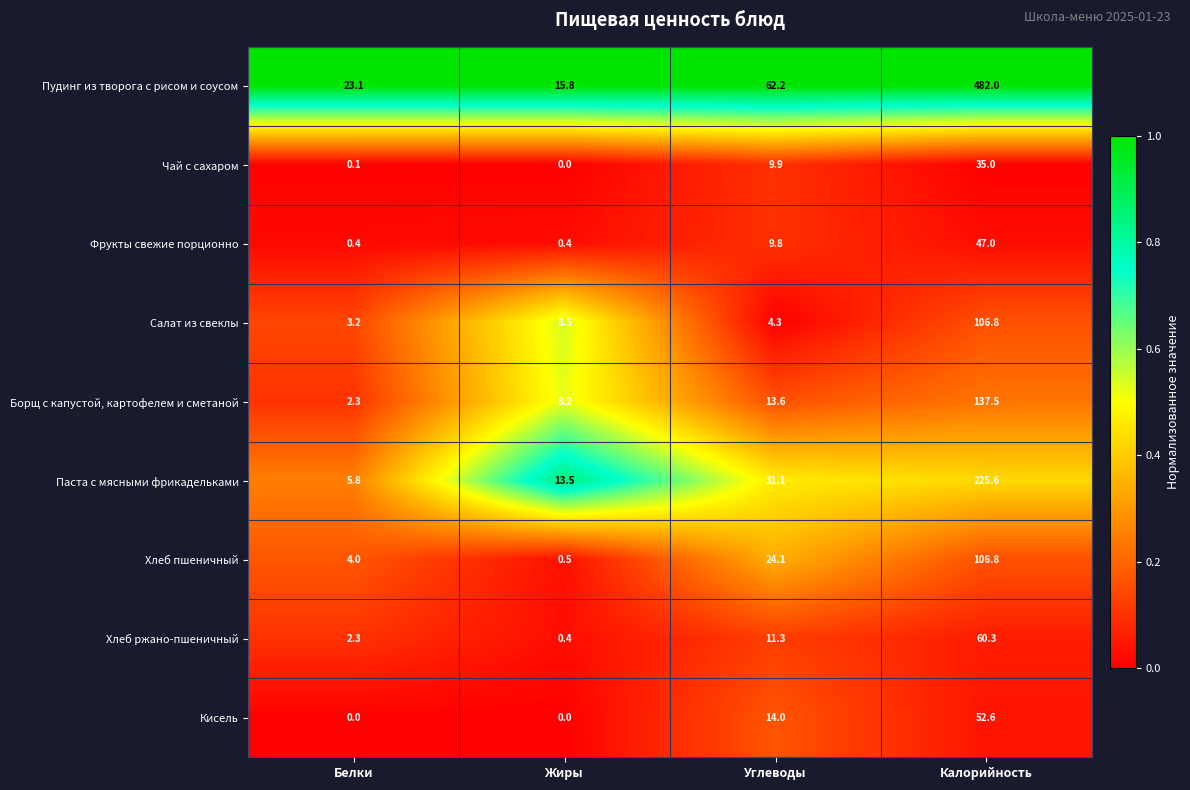

List the labels in order of Салат из свеклы value, largest first.

Калорийность, Жиры, Углеводы, Белки